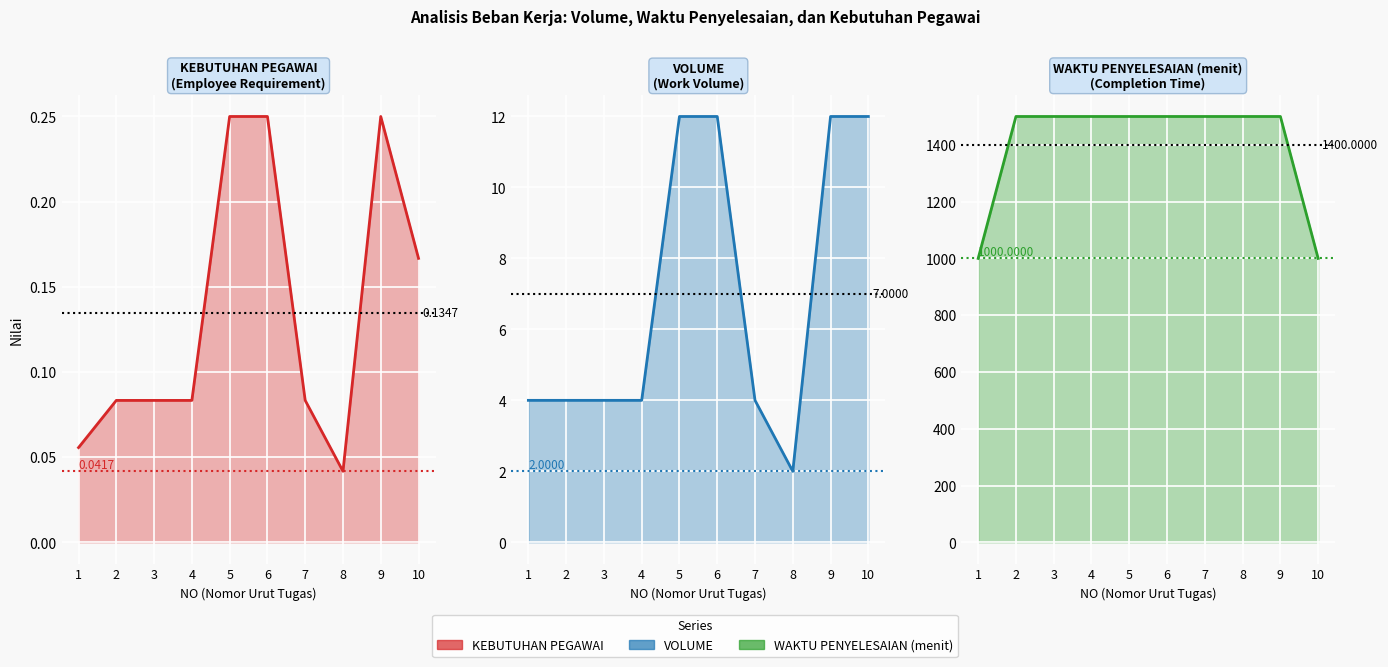

What is the difference between the VOLUME (line) values at 2 and 10?

8.0